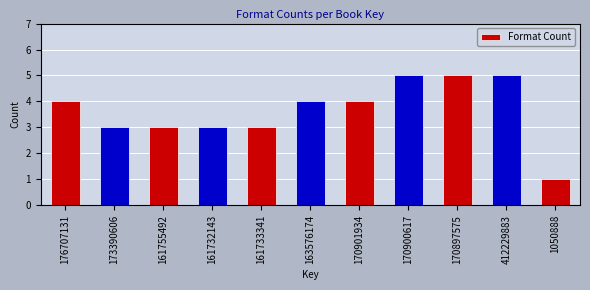

Reading left to right, what are all the values shown in this chart?

4	3	3	3	3	4	4	5	5	5	1